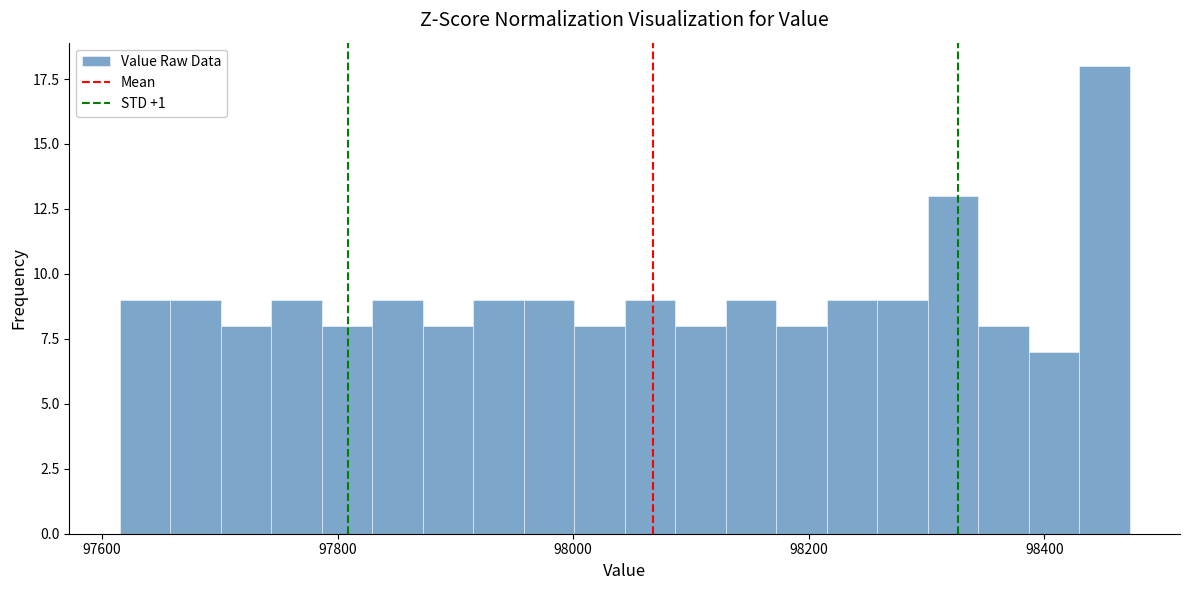

Around what value on the x-axis is the tallest bar? Give the approximate position of its centre, as read against the axis.

98460